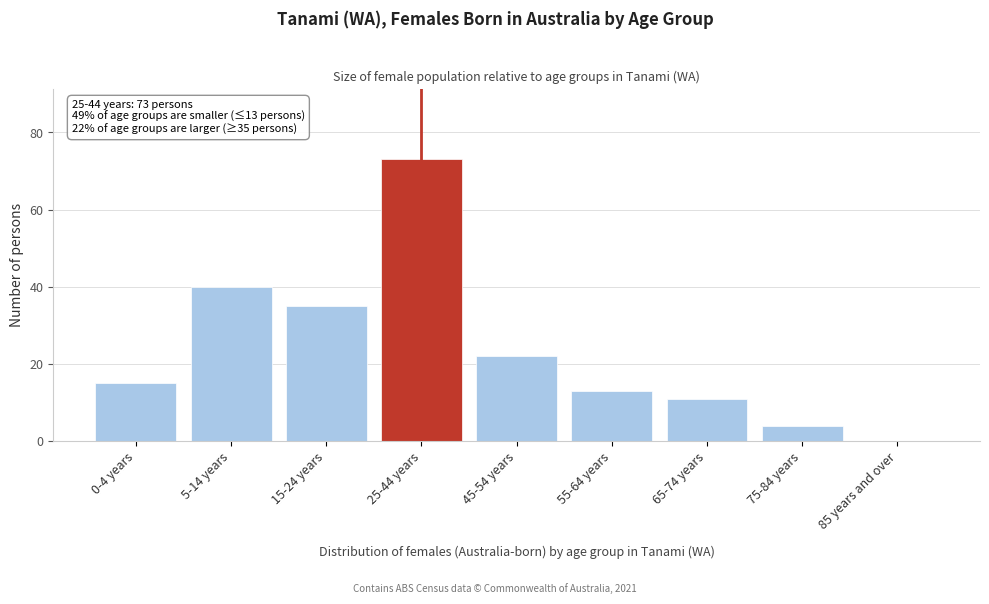

Reading right to left, list all the values displayed in this chart.

85 years and over=0	75-84 years=4	65-74 years=11	55-64 years=13	45-54 years=22	25-44 years=73	15-24 years=35	5-14 years=40	0-4 years=15